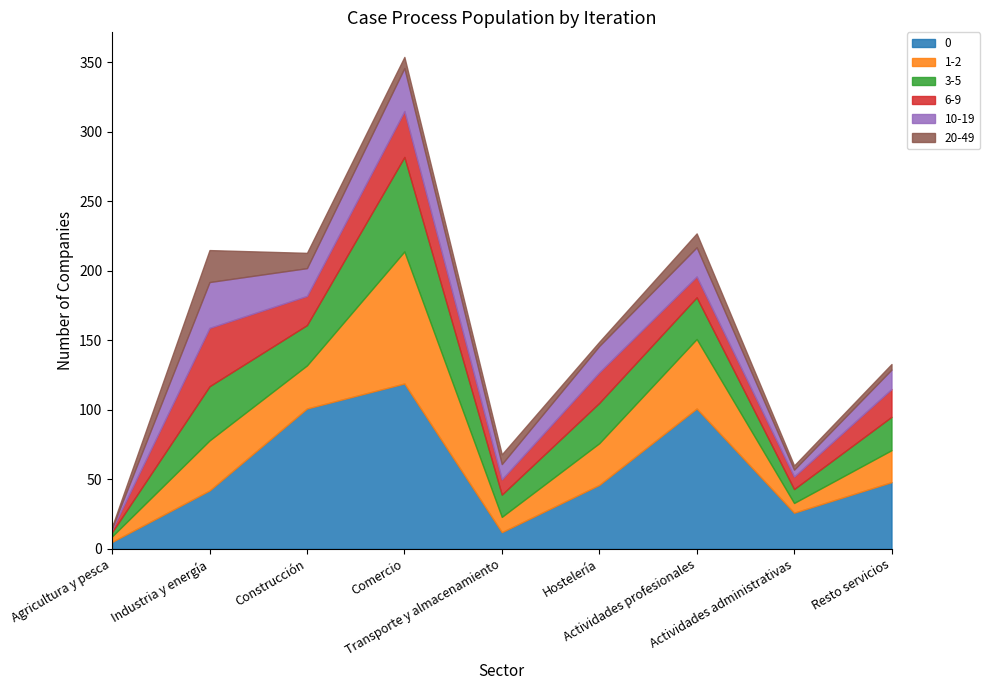

In 20-49, how many points are lower than both neighbors (excluding endpoints)?

2